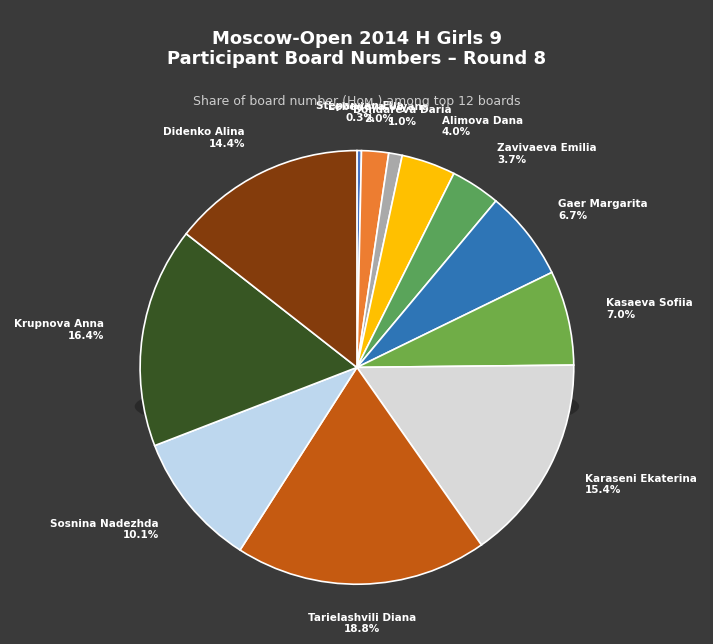

How many slices are in this pie chart?

12